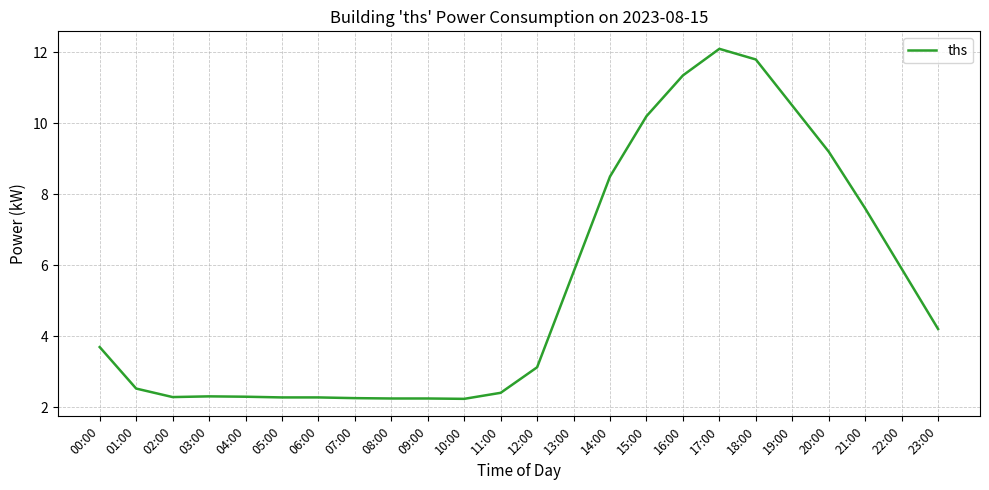

What is the ratio of the value at 11:00 to the value at 02:00?

1.1